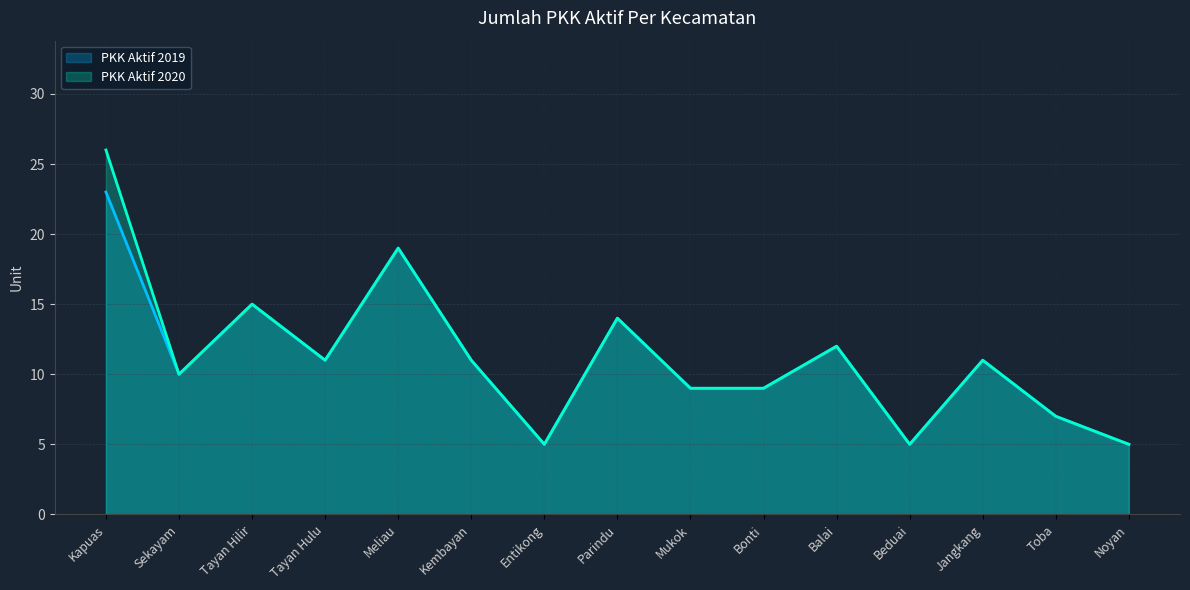

Where is the first local maximum for PKK Aktif 2020?

Tayan Hilir